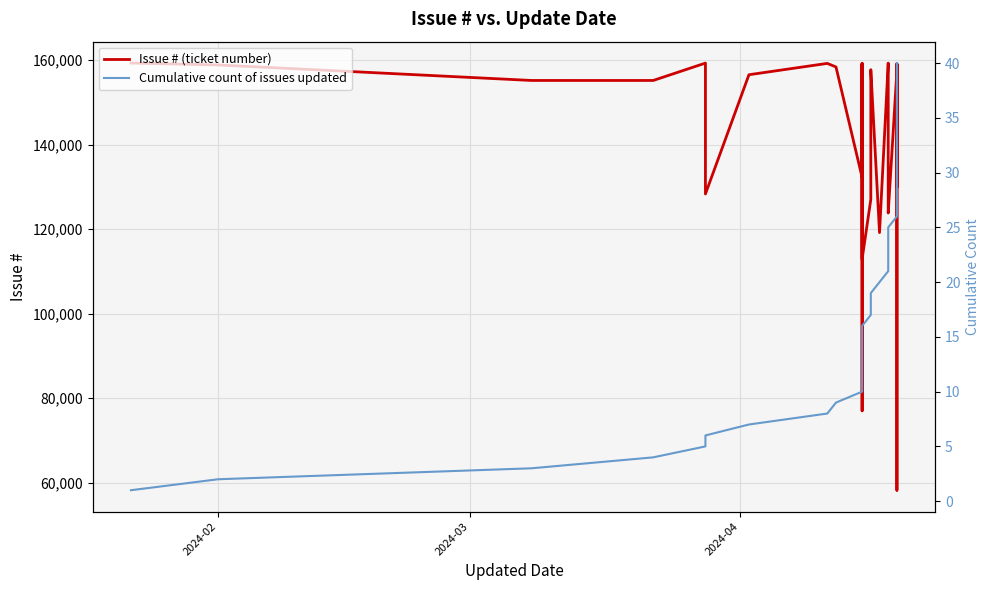

Rank the series by their maximum value, from highest to lowest.

Issue # (ticket number), Cumulative count of issues updated